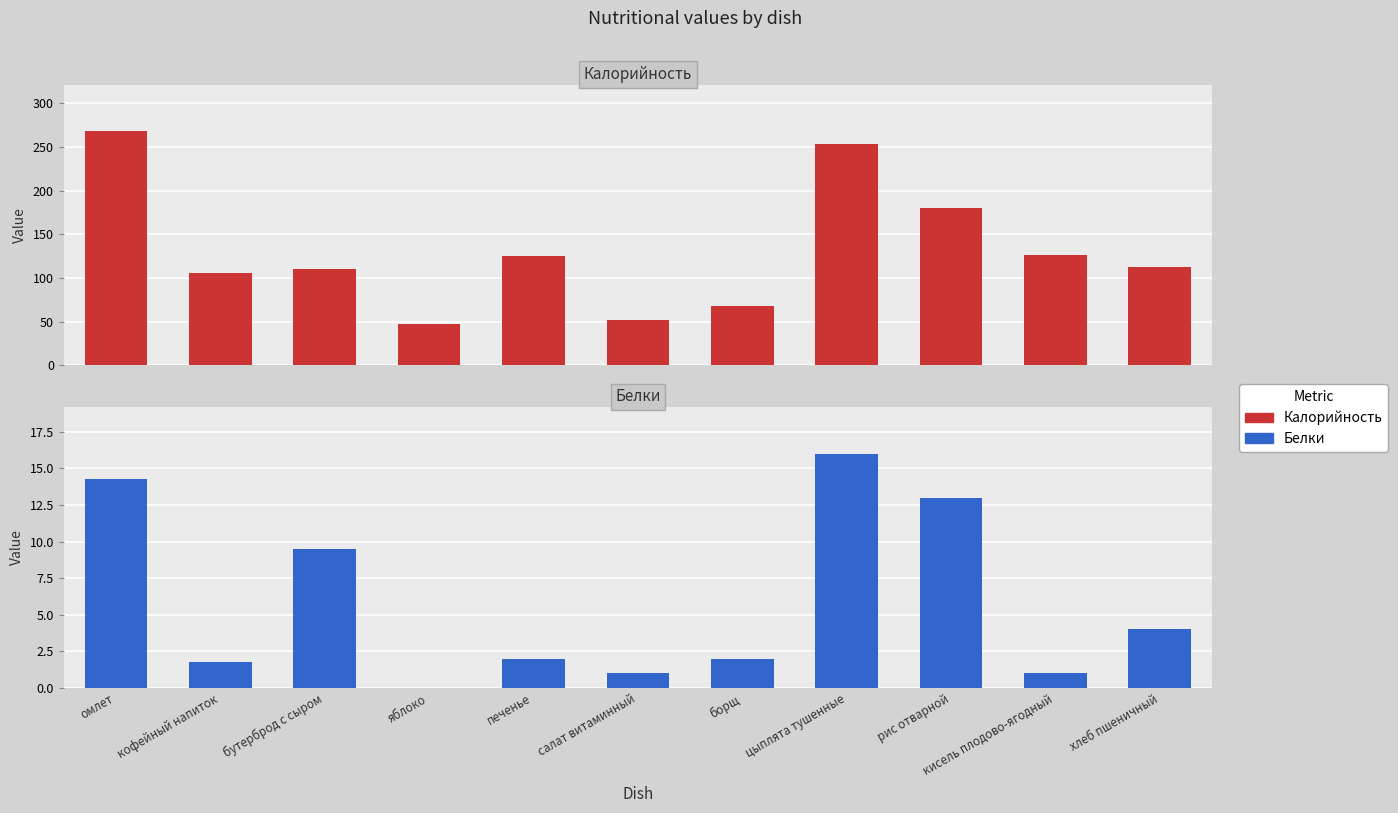

What is the maximum value shown in the chart?

267.9